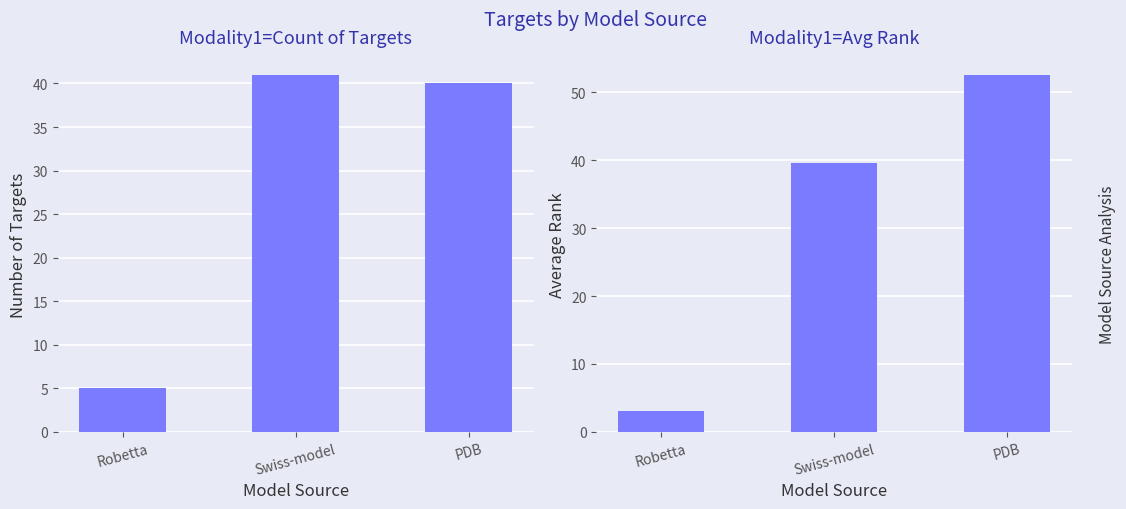

Reading right to left, transcribe all the data shown in this chart.

Count: 40.0	41.0	5.0
Avg Rank: 52.6	39.6	3.0